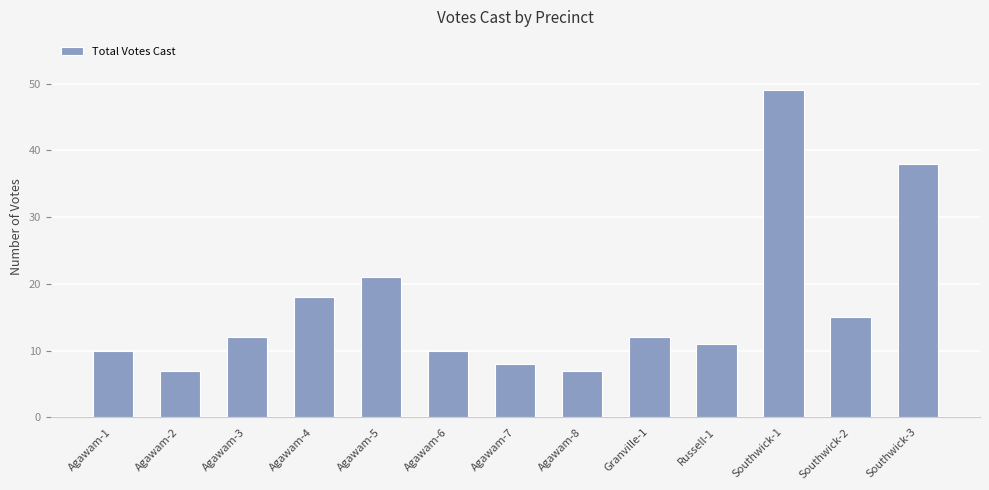

What is the sum of all values?

218